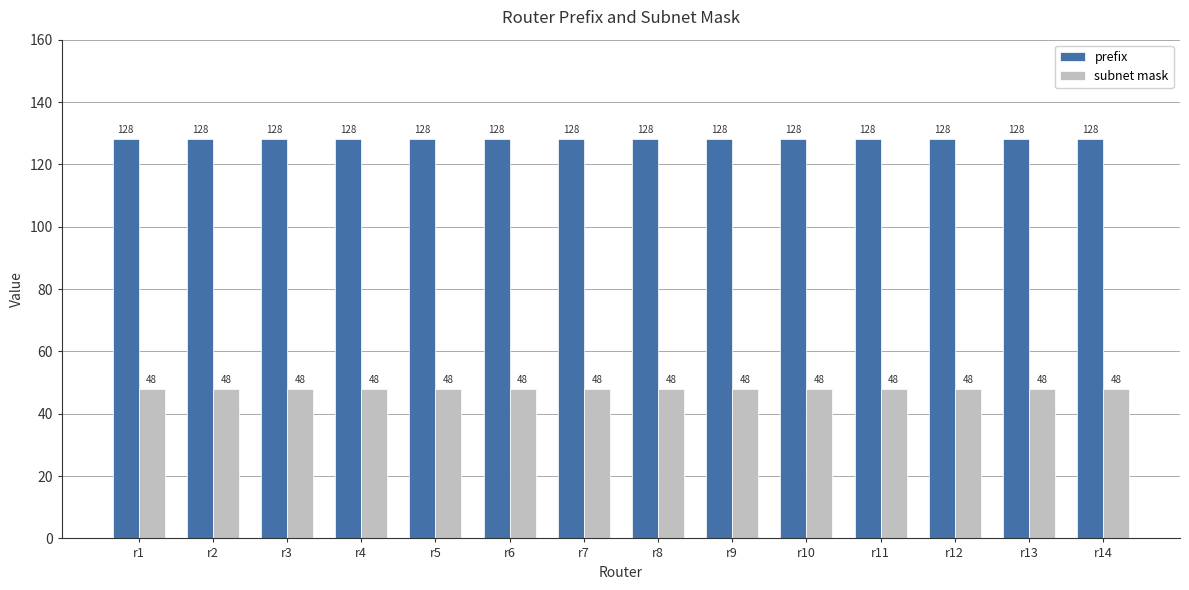

At r9, list the series in order from smallest to largest.

subnet mask, prefix